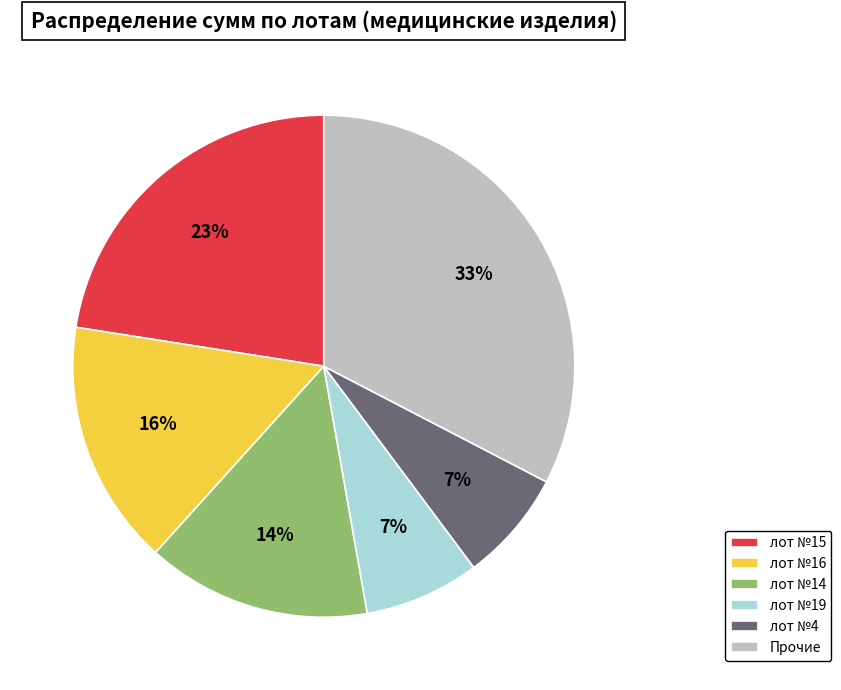

Combined, do лот №19 and лот №15 account for over 50%?

No